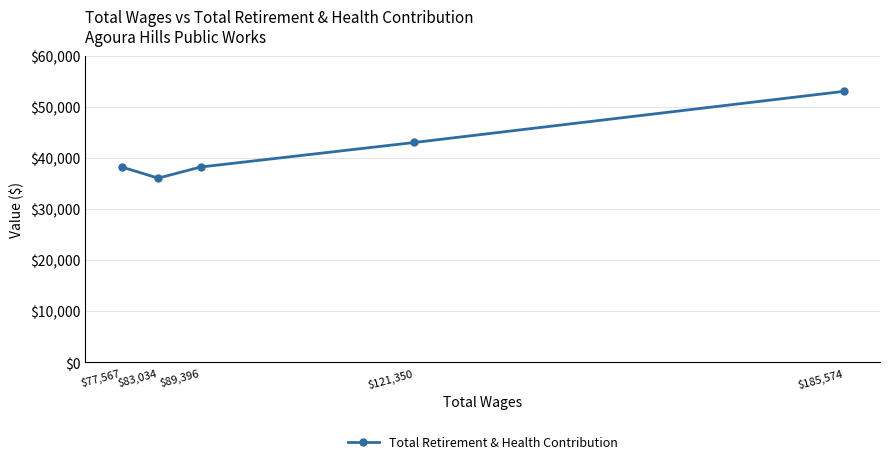

The chart shows a value of 53004 at $185,574. True or false?

True